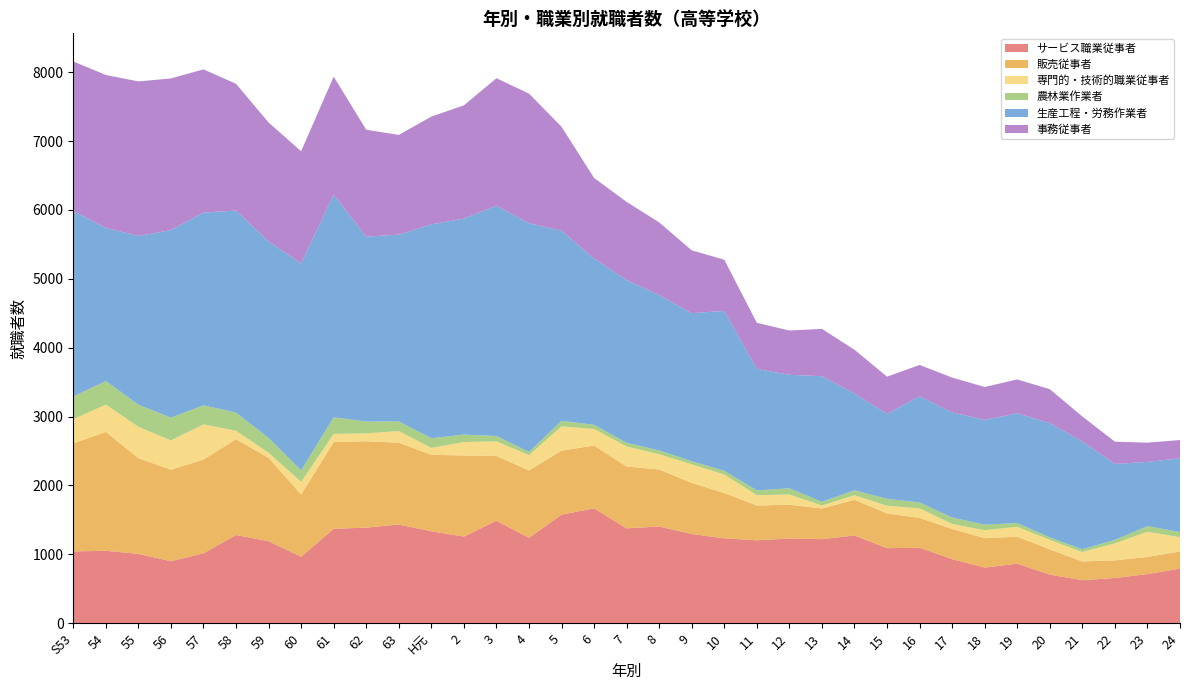

Reading left to right, extract all data points from this chart.

サービス職業従事者: 1043	1052	1007	901	1015	1281	1191	966	1372	1388	1433	1335	1258	1489	1240	1577	1668	1378	1404	1296	1233	1204	1230	1221	1274	1090	1096	931	808	865	706	625	657	714	793
販売従事者: 1568	1726	1390	1328	1361	1391	1209	904	1257	1254	1188	1111	1177	940	978	929	912	897	828	741	657	505	490	445	518	504	433	438	427	391	366	271	256	248	249
専門的・技術的職業従事者: 352	396	456	426	511	122	75	182	120	114	169	100	196	211	222	352	240	292	220	270	269	150	149	43	66	112	139	73	115	144	138	137	246	366	207
農林業作業者: 329	342	321	330	277	265	215	168	241	173	141	140	108	79	48	81	61	53	57	45	55	70	90	54	72	100	86	93	82	55	37	41	52	82	75
生産工程・労務作業者: 2694	2224	2449	2723	2798	2933	2854	3004	3233	2684	2711	3105	3136	3343	3320	2760	2413	2362	2255	2150	2321	1763	1648	1824	1405	1235	1542	1526	1521	1593	1659	1565	1102	932	1071
事務従事者: 2171	2220	2244	2202	2080	1840	1726	1629	1713	1552	1448	1565	1644	1851	1882	1509	1171	1135	1056	912	743	670	643	687	636	539	454	506	477	492	492	363	323	280	265